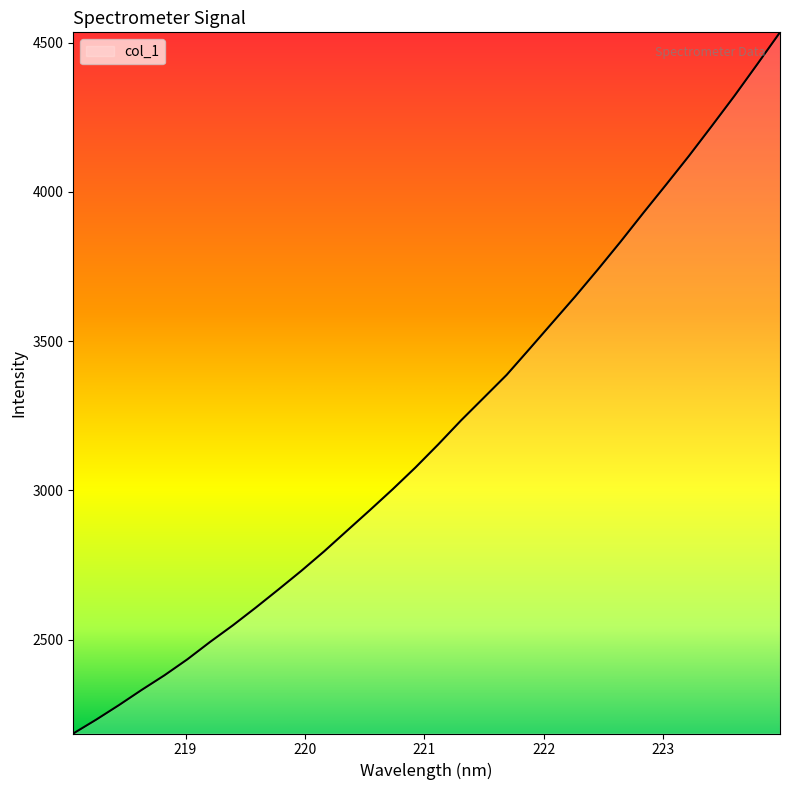

What is the minimum value shown in the chart?

2185.7